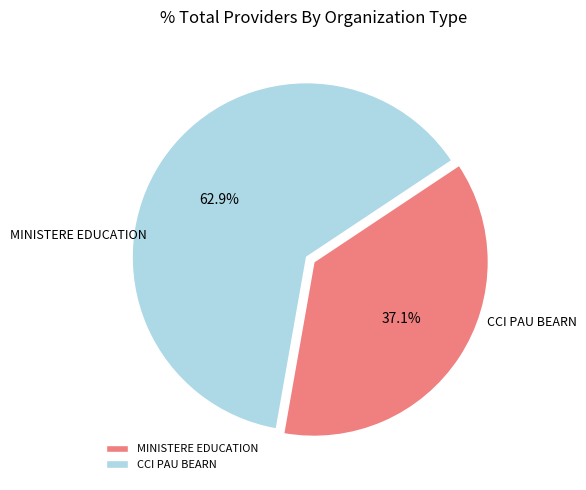

How many slices are in this pie chart?

2